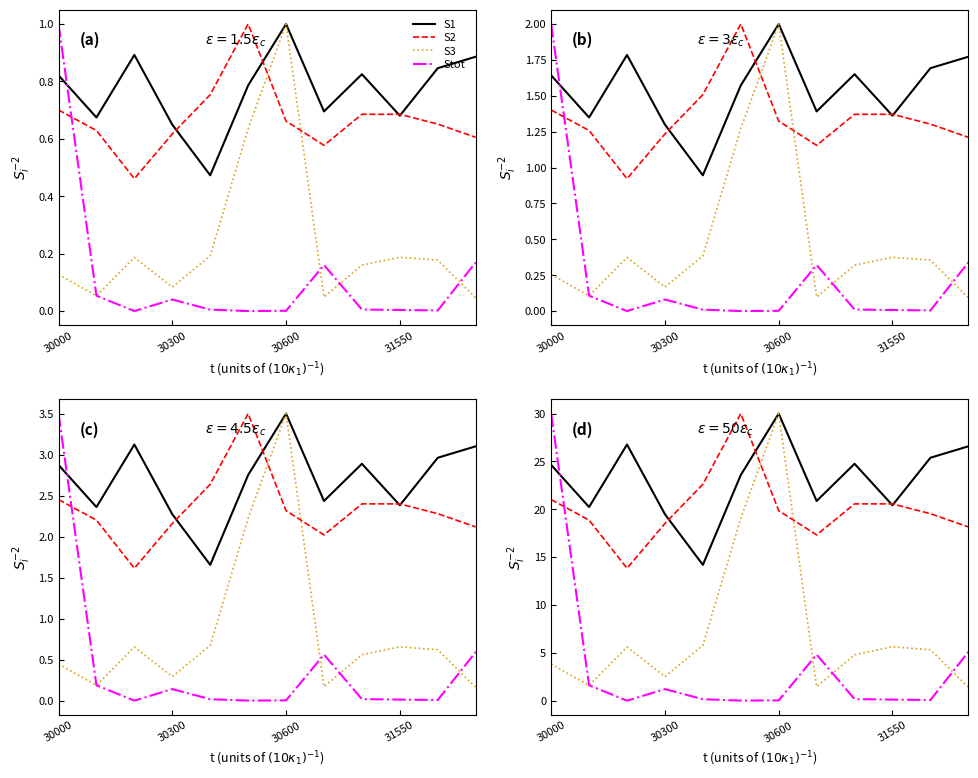

How many distinct data groups are displayed?

4